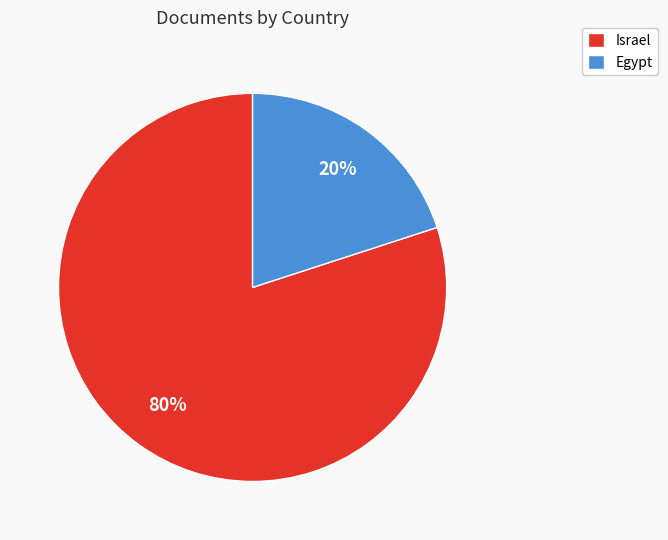

Combined, do Egypt and Israel account for over 50%?

Yes